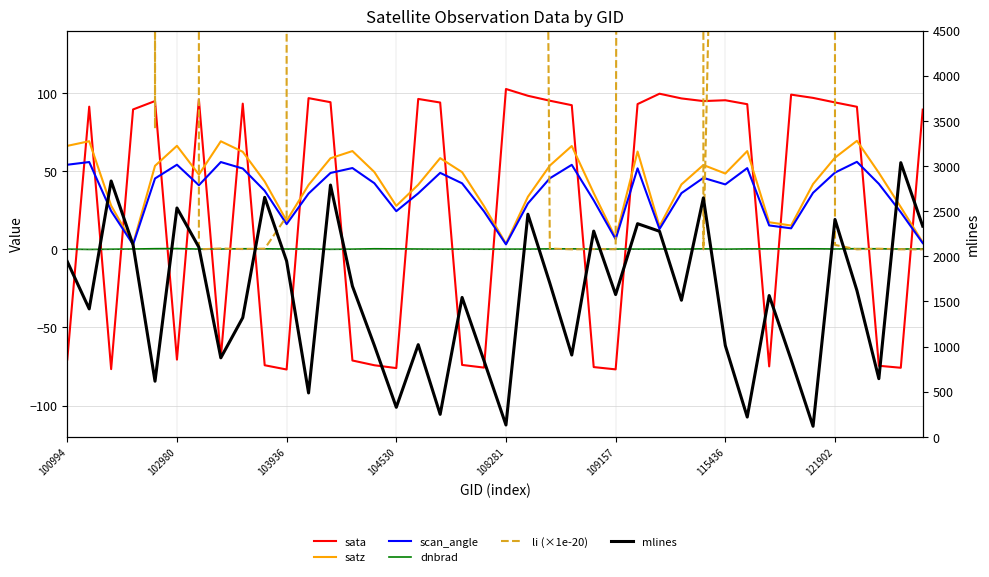

How many interior local peaks does the sata series have?

10